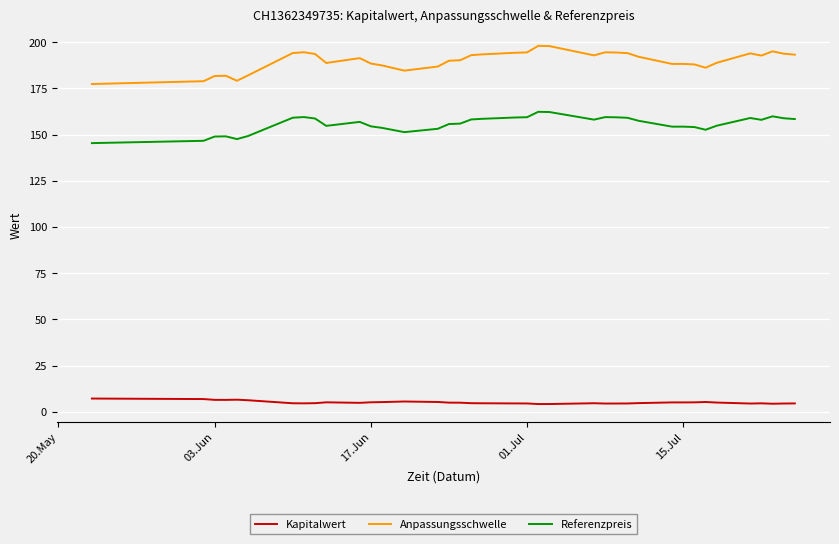

True or false: Anpassungsschwelle and Referenzpreis cross at least once.

False